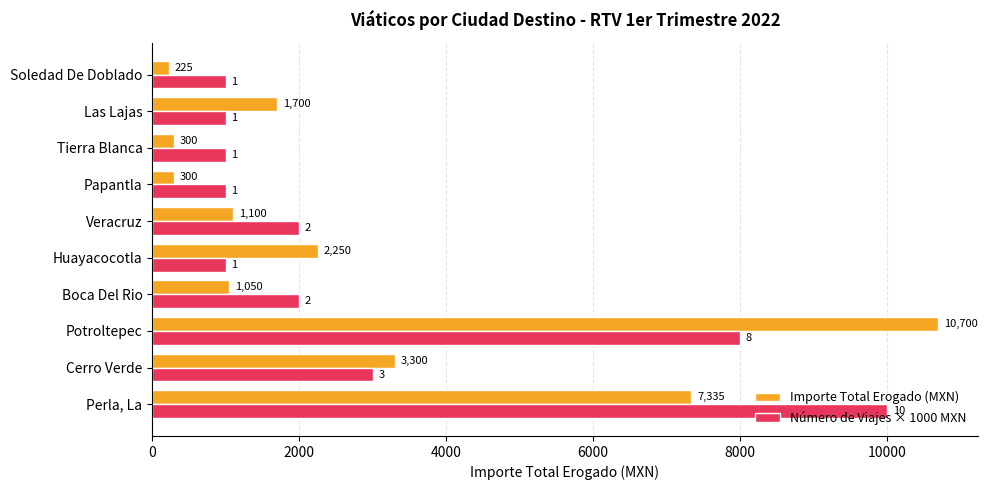

The Número de Viajes × 1000 MXN series shows 427 at Las Lajas. True or false?

False